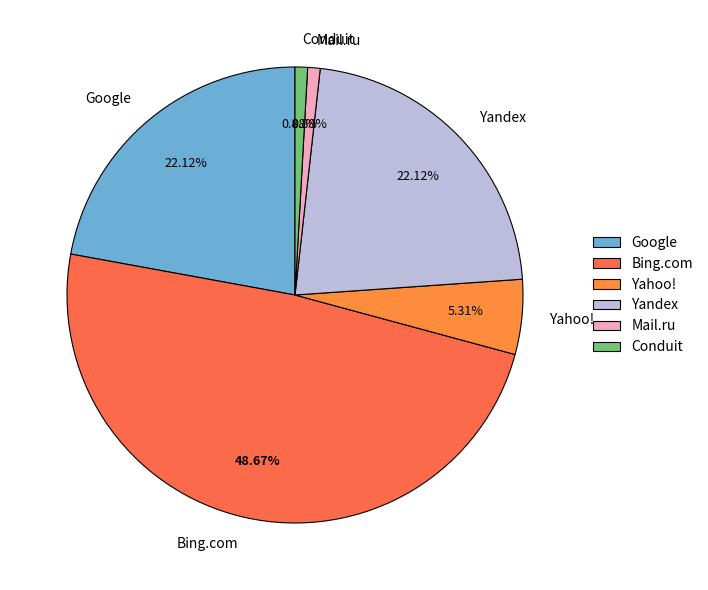

Is there a majority slice in this chart?

No